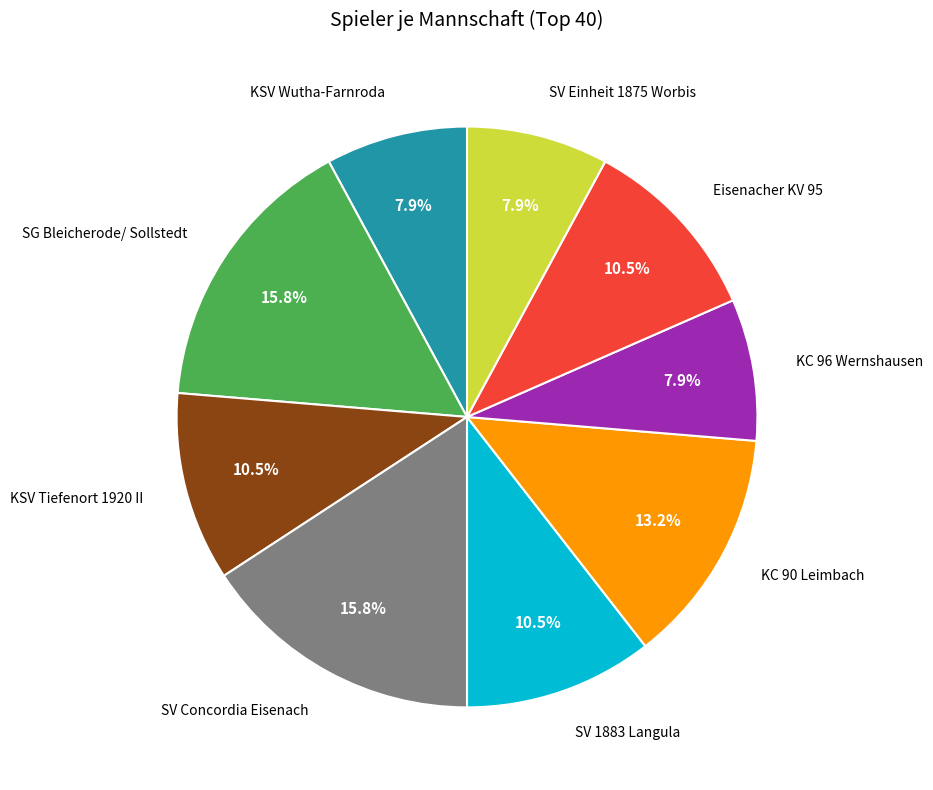

Is there a majority slice in this chart?

No